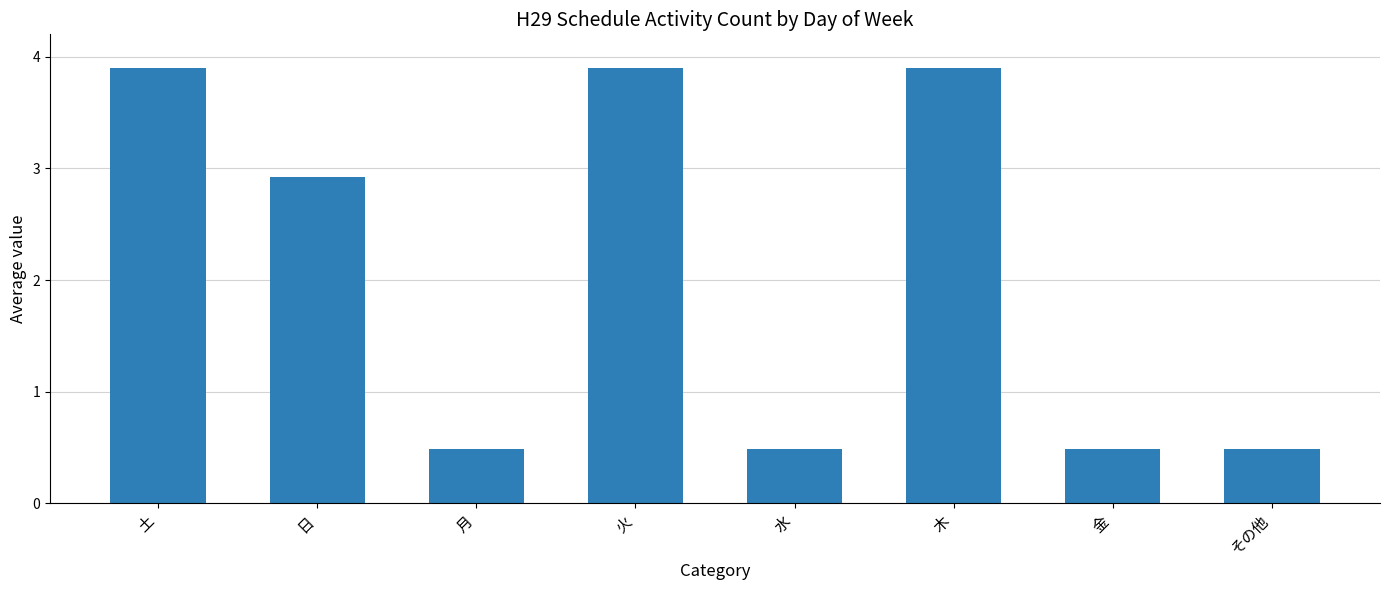

What is the label of the 6th bar from the left?

木